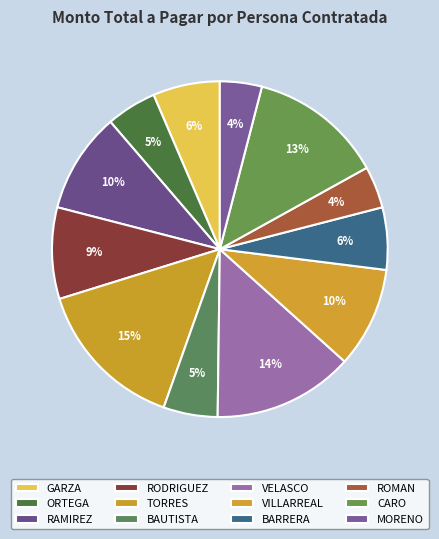

How many slices are in this pie chart?

12